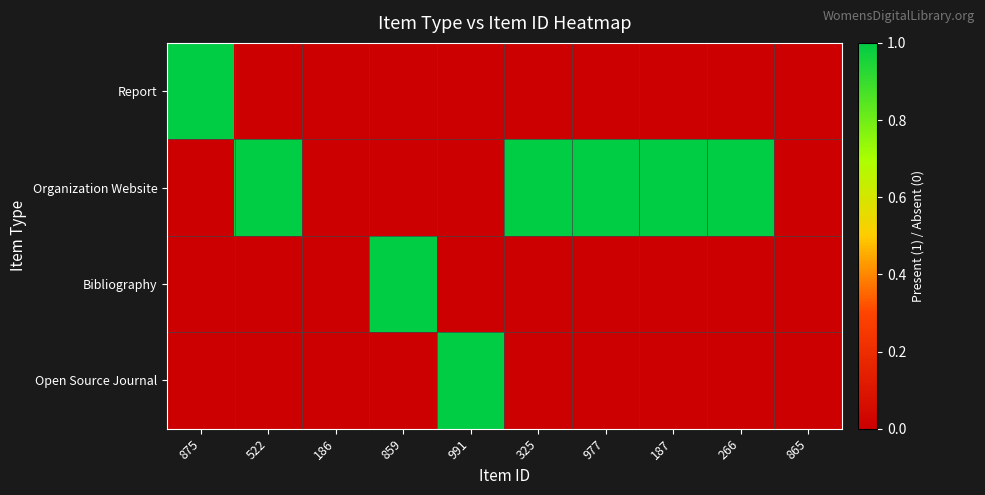

Reading right to left, transcribe all the data shown in this chart.

Report: 865=0	266=0	187=0	977=0	325=0	991=0	859=0	186=0	522=0	875=1
Organization Website: 865=0	266=1	187=1	977=1	325=1	991=0	859=0	186=0	522=1	875=0
Bibliography: 865=0	266=0	187=0	977=0	325=0	991=0	859=1	186=0	522=0	875=0
Open Source Journal: 865=0	266=0	187=0	977=0	325=0	991=1	859=0	186=0	522=0	875=0